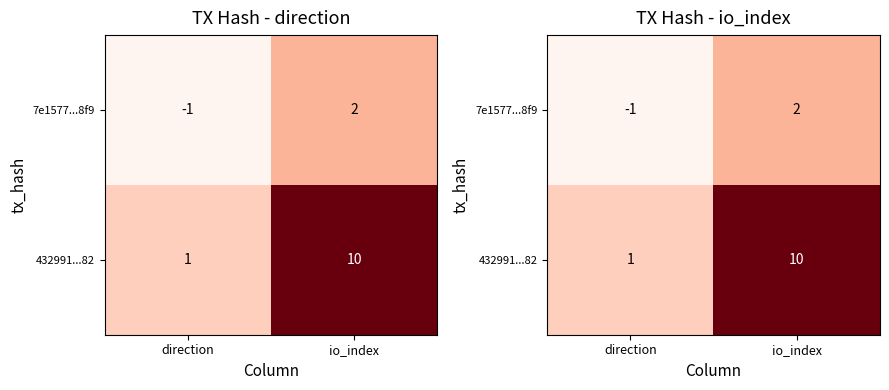

Count the 7e1577...8f9 values in the range -1 to 2.

2